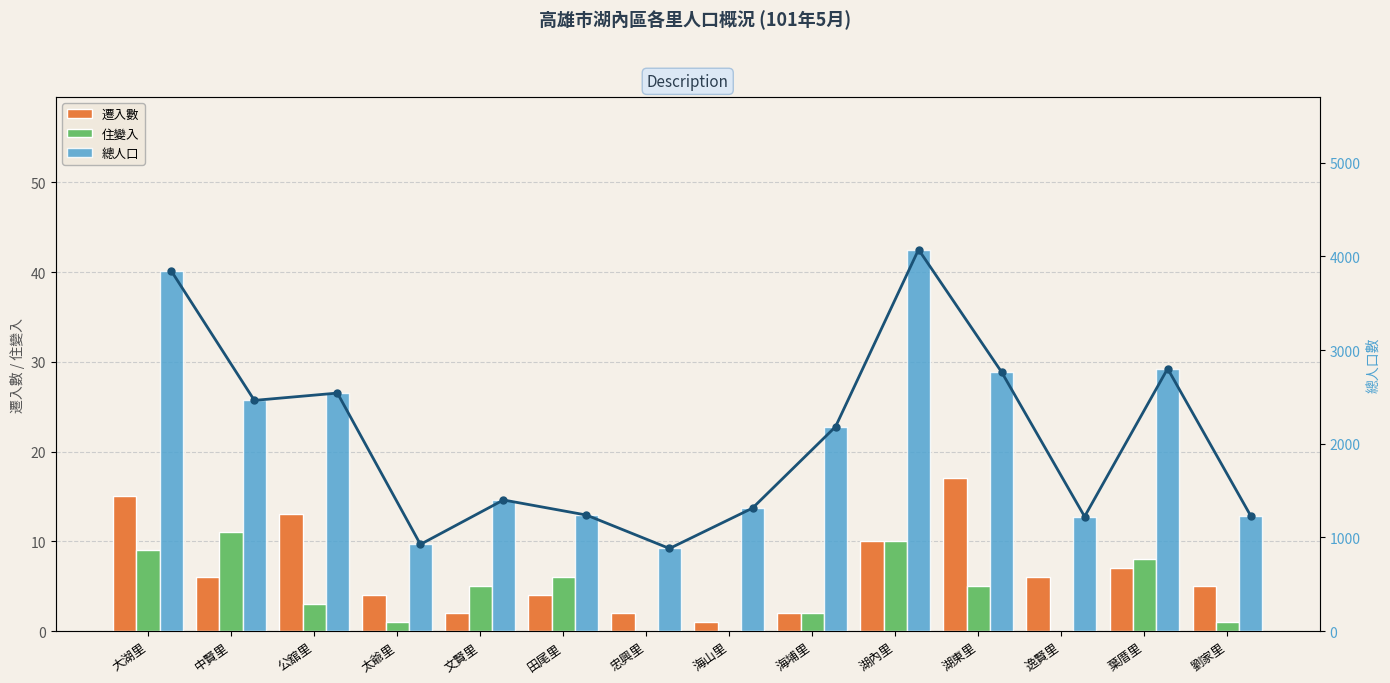

How many bars are there in each group?

3